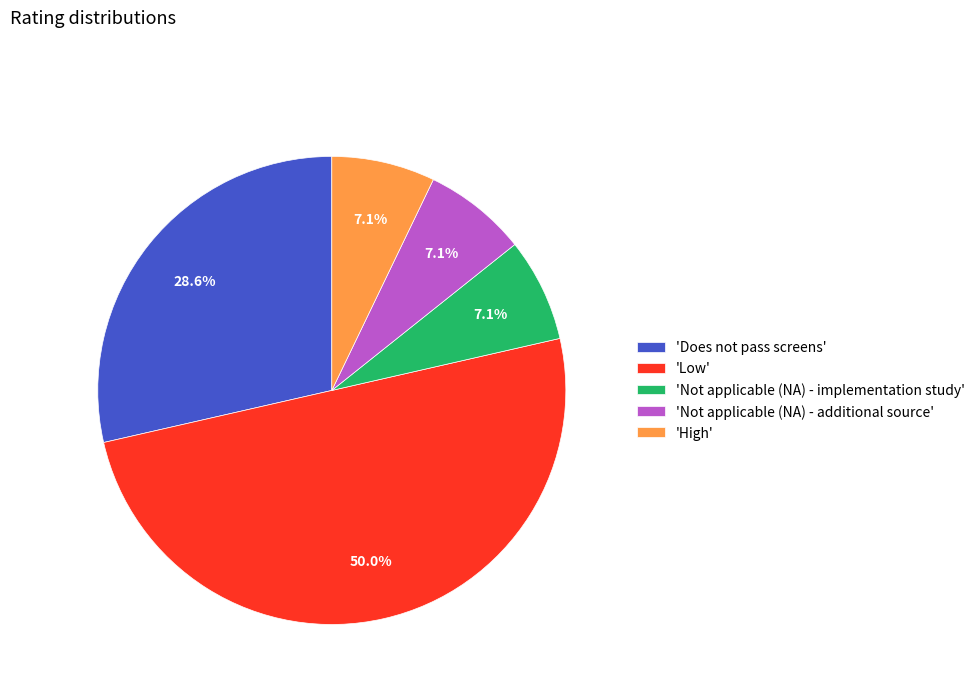

Which category has the biggest portion of the pie?

'Low'